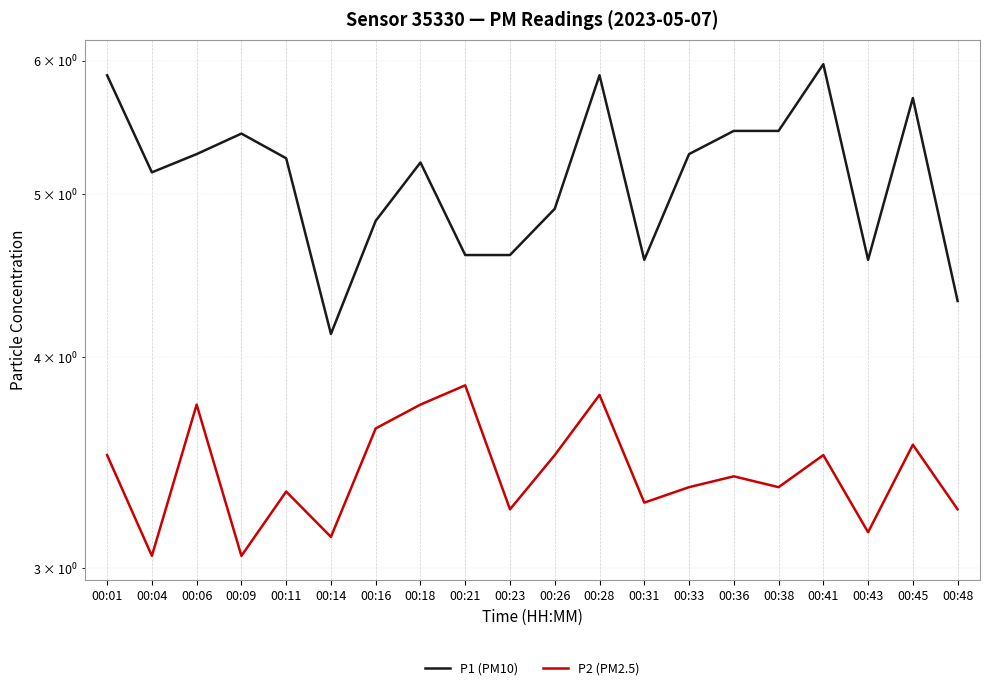

Reading left to right, extract all data points from this chart.

P1 (PM10): 00:01=5.9	00:04=5.2	00:06=5.3	00:09=5.4	00:11=5.2	00:14=4.1	00:16=4.8	00:18=5.2	00:21=4.6	00:23=4.6	00:26=4.9	00:28=5.9	00:31=4.6	00:33=5.3	00:36=5.5	00:38=5.5	00:41=6.0	00:43=4.6	00:45=5.7	00:48=4.3
P2 (PM2.5): 00:01=3.5	00:04=3.0	00:06=3.8	00:09=3.0	00:11=3.3	00:14=3.1	00:16=3.6	00:18=3.8	00:21=3.9	00:23=3.2	00:26=3.5	00:28=3.8	00:31=3.3	00:33=3.4	00:36=3.4	00:38=3.4	00:41=3.5	00:43=3.1	00:45=3.5	00:48=3.2